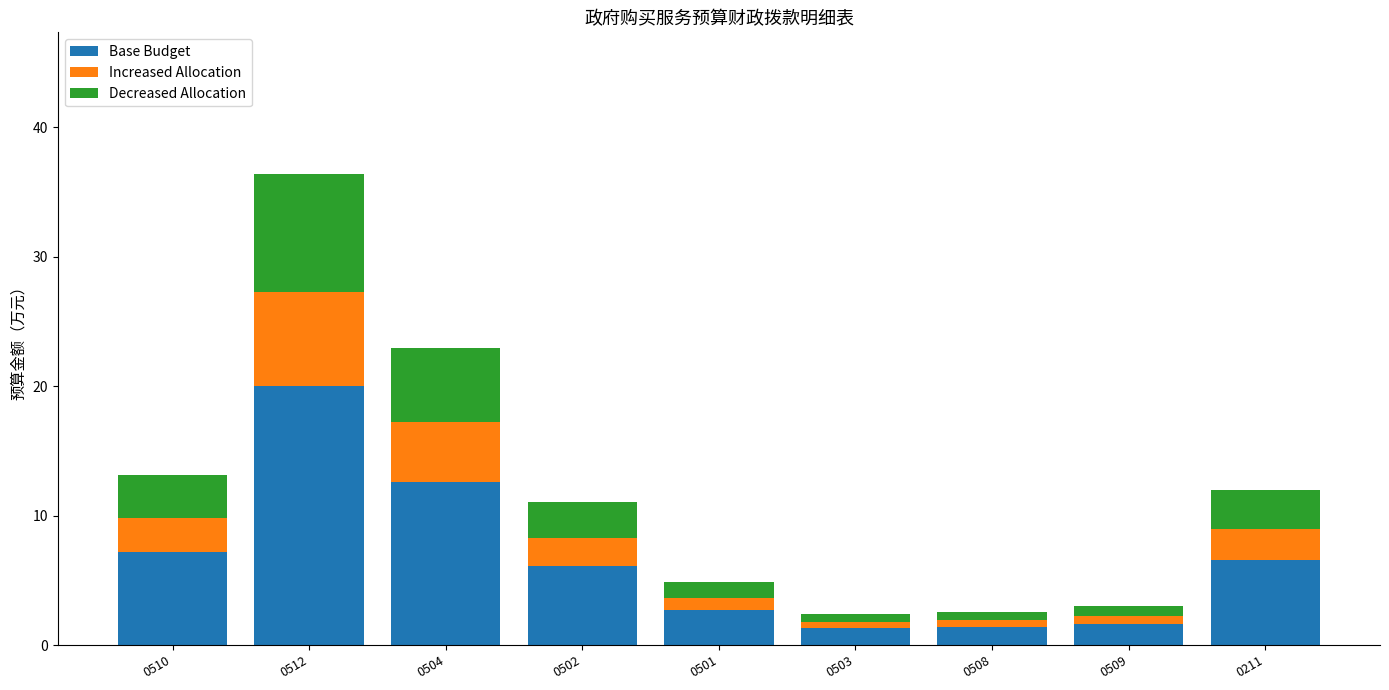

How many series are shown in this chart?

3